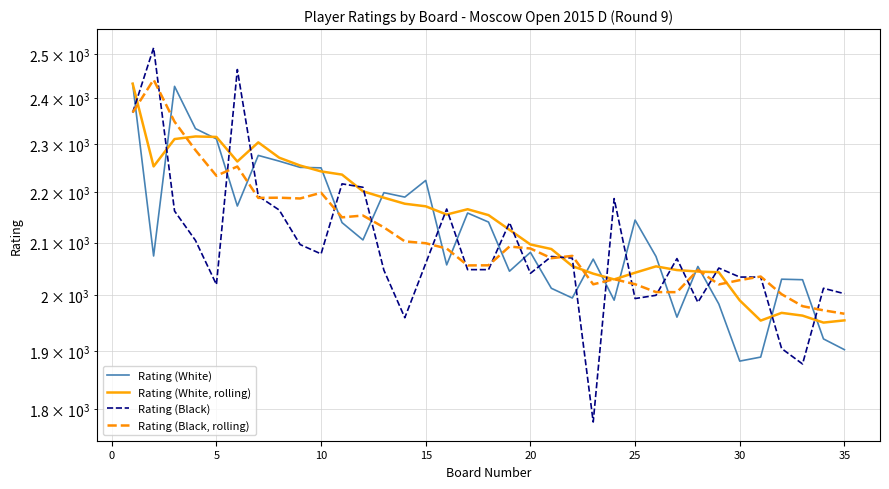

Is the value of Rating (White, rolling) at 0 greater than the value of Rating (White) at 33?

Yes